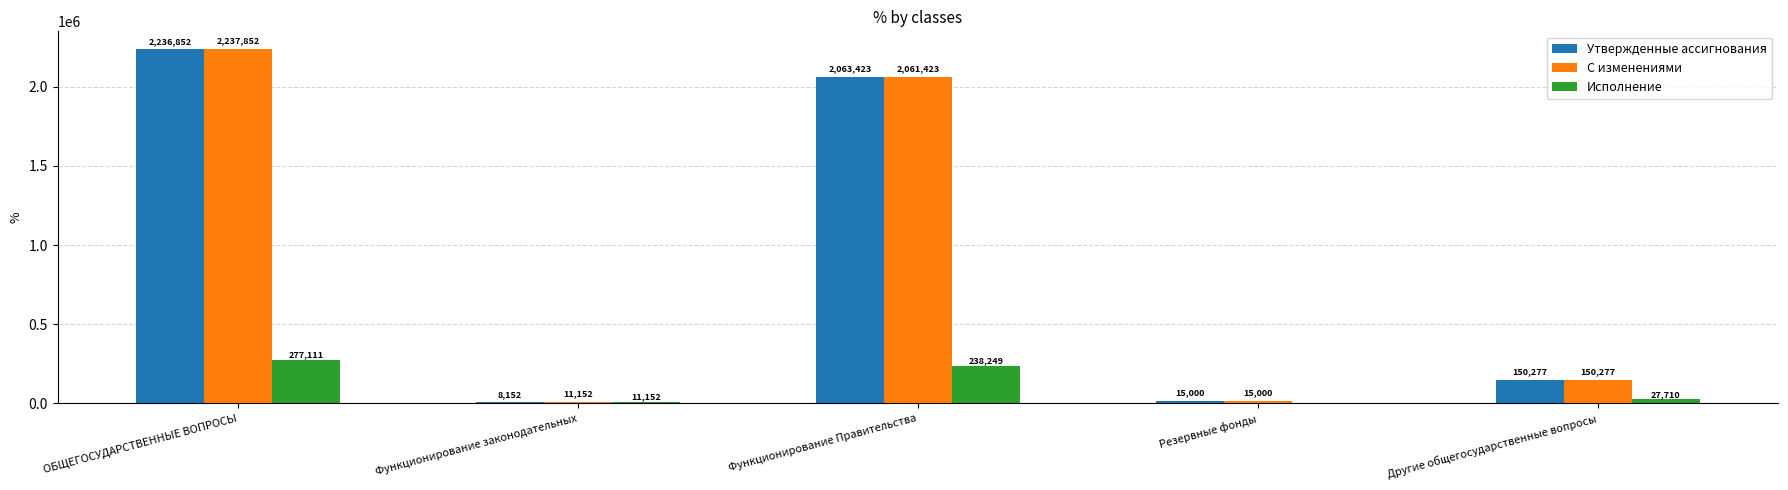

What is the total value across all series at Функционирование Правительства?

4363095.0